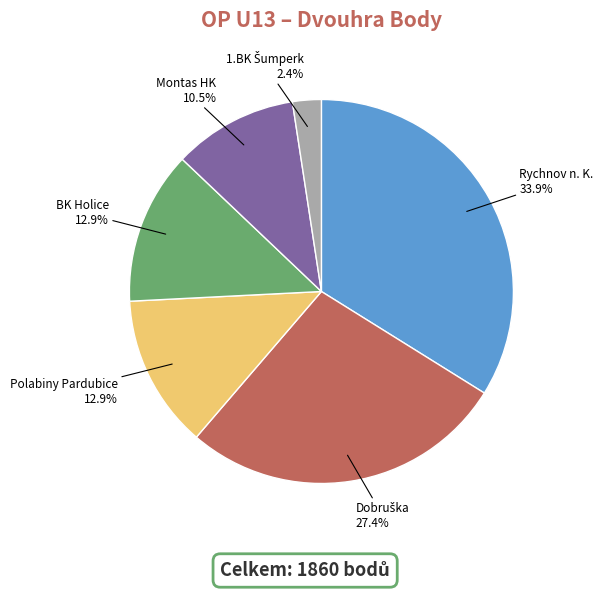

Does any single category account for the majority?

No